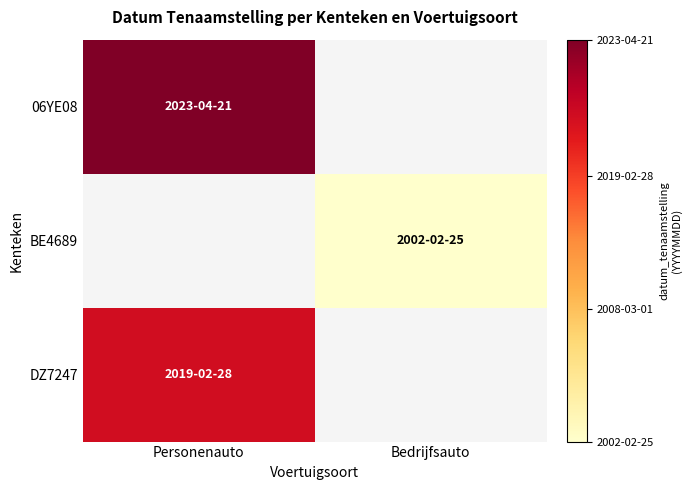

Count the number of data series in this chart.

3